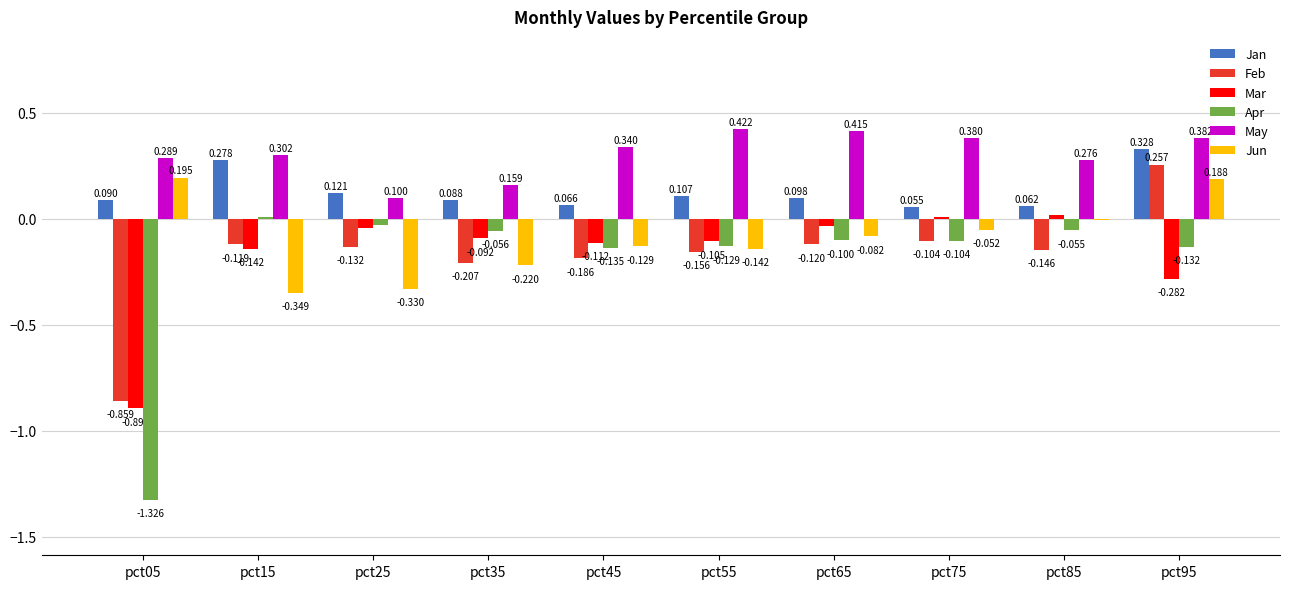

Which series has the largest total across all categories?

May